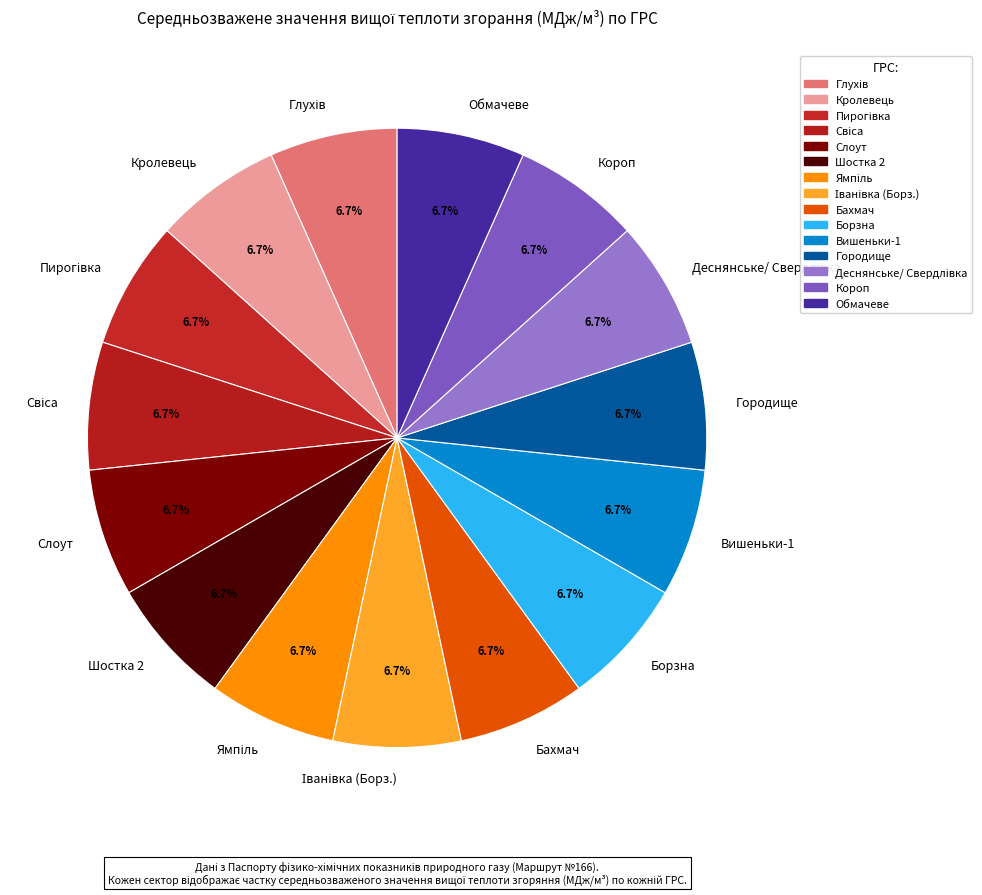

What is the total percentage of Борзна and Вишеньки-1?

13.3%